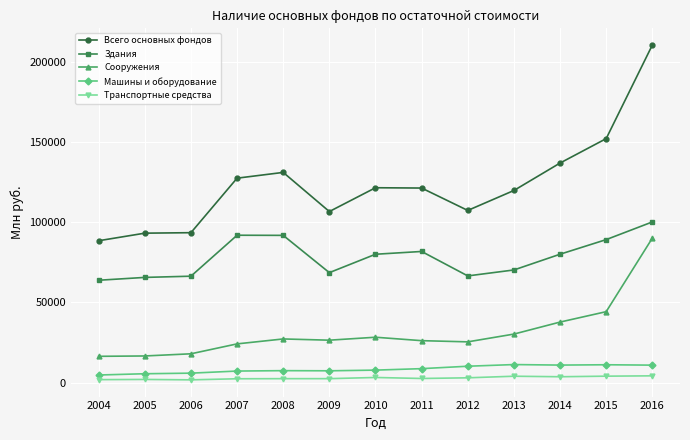

What is the difference between the maximum and minimum values in the Здания series?

36347.8